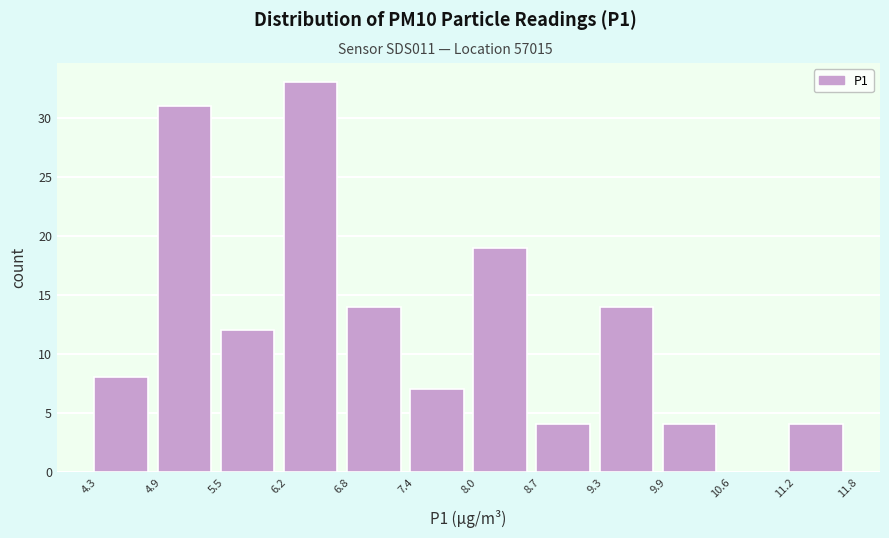

What is the height of the bar covering 5.5 to 6.2 on the x-axis? The values are not printed on the chart, so give them approximately, as read against the axis.

12